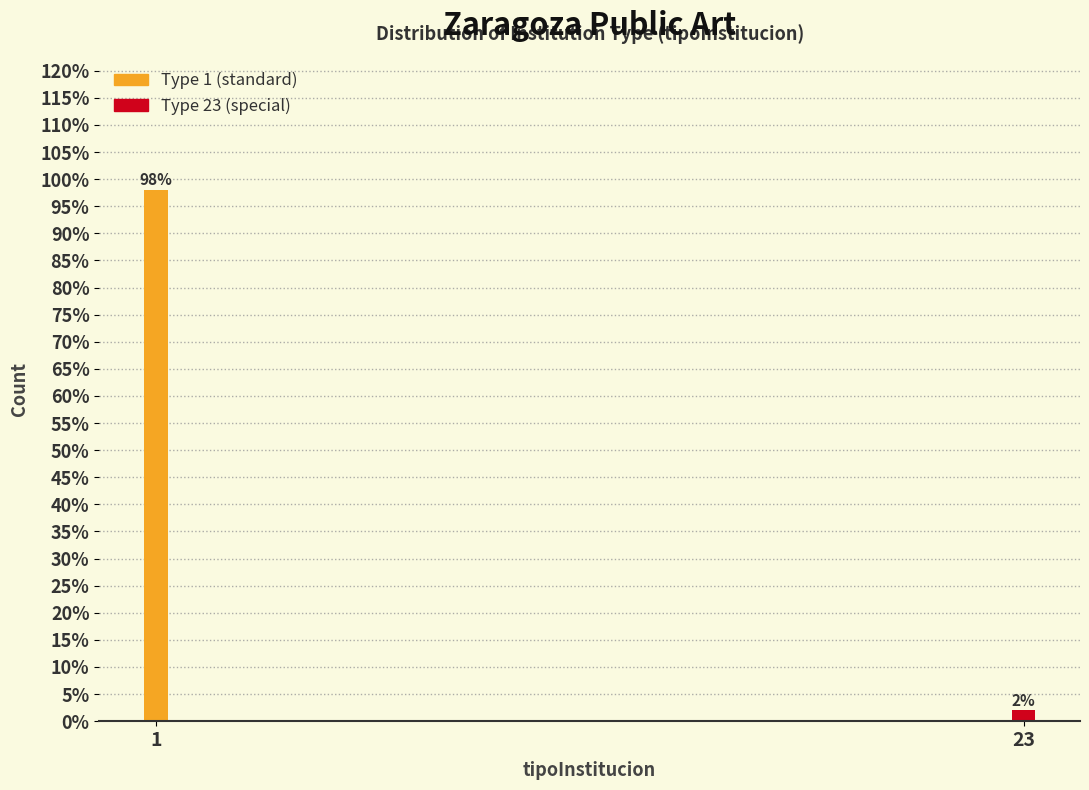

Reading left to right, extract all data points from this chart.

1=98	23=2